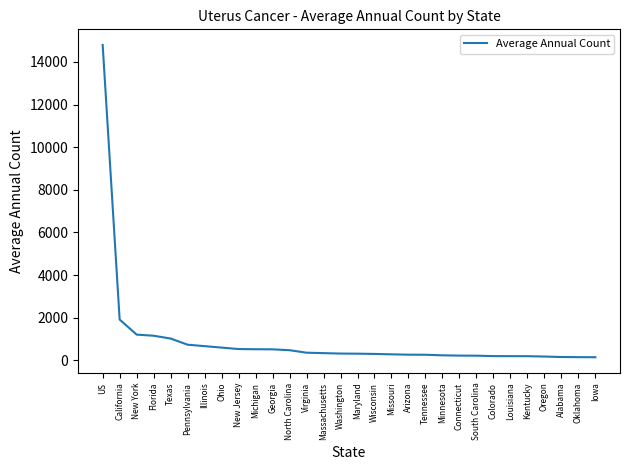

What is the change in value from New York to Virginia?

-848